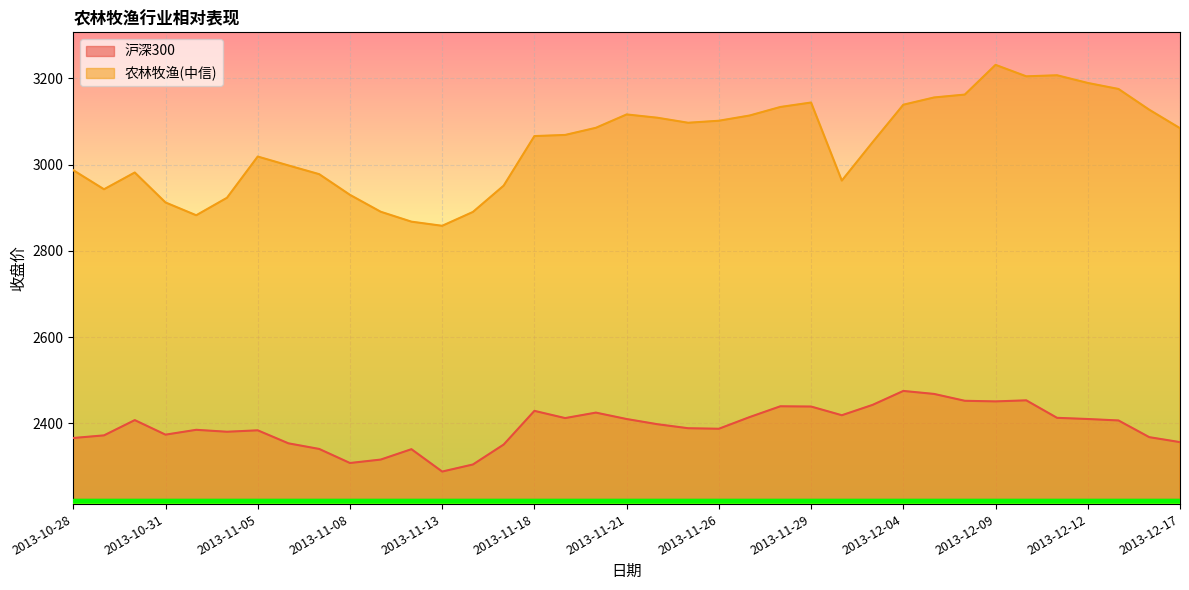

What is the label of the 1st point from the left?

2013-10-28